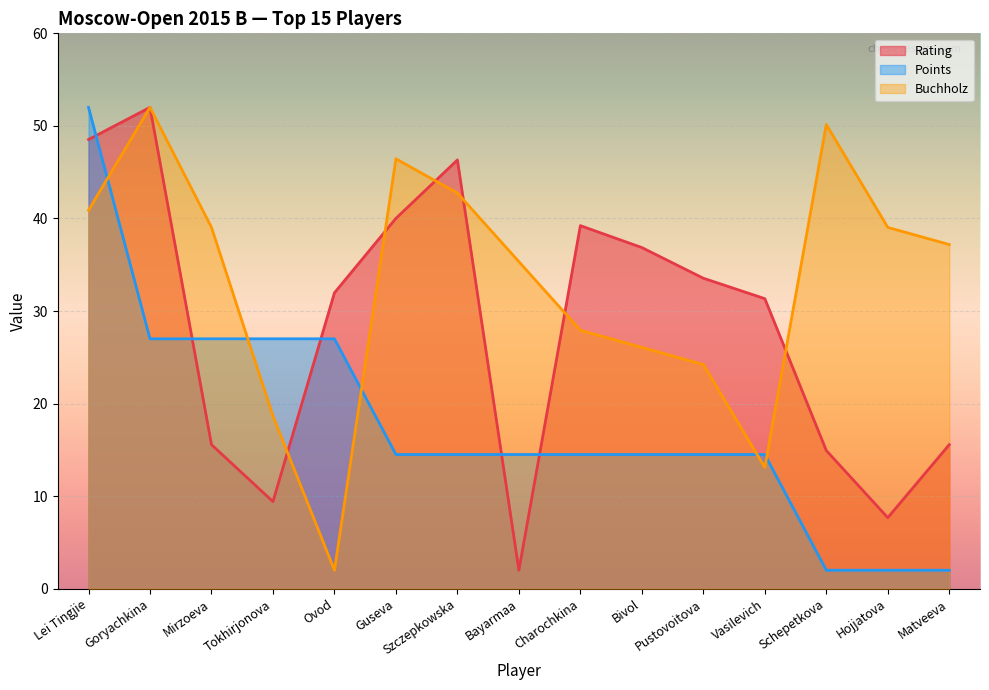

Which series has the largest total across all categories?

Buchholz